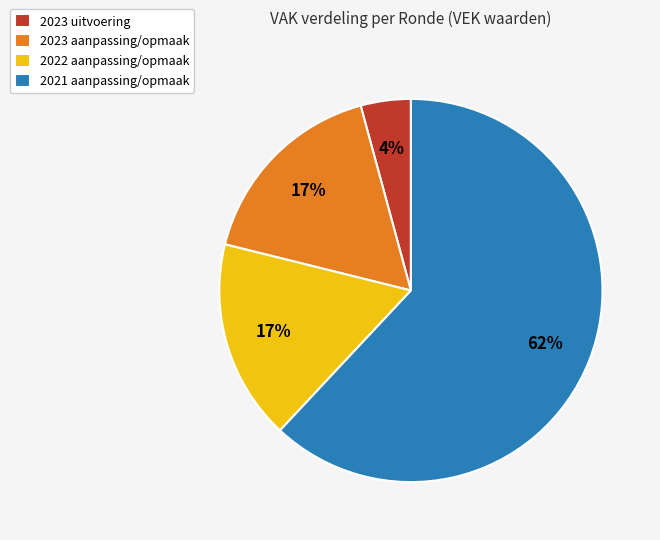

To the nearest percent, what portion does 2023 aanpassing/opmaak represent?

17%